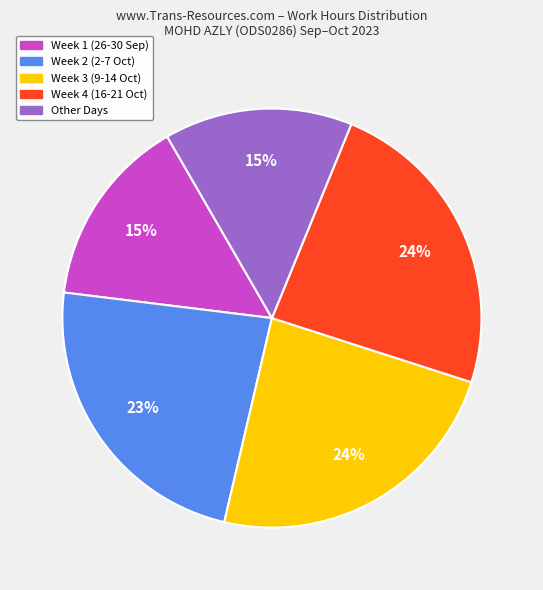

Is there any slice that represents more than half of the pie?

No